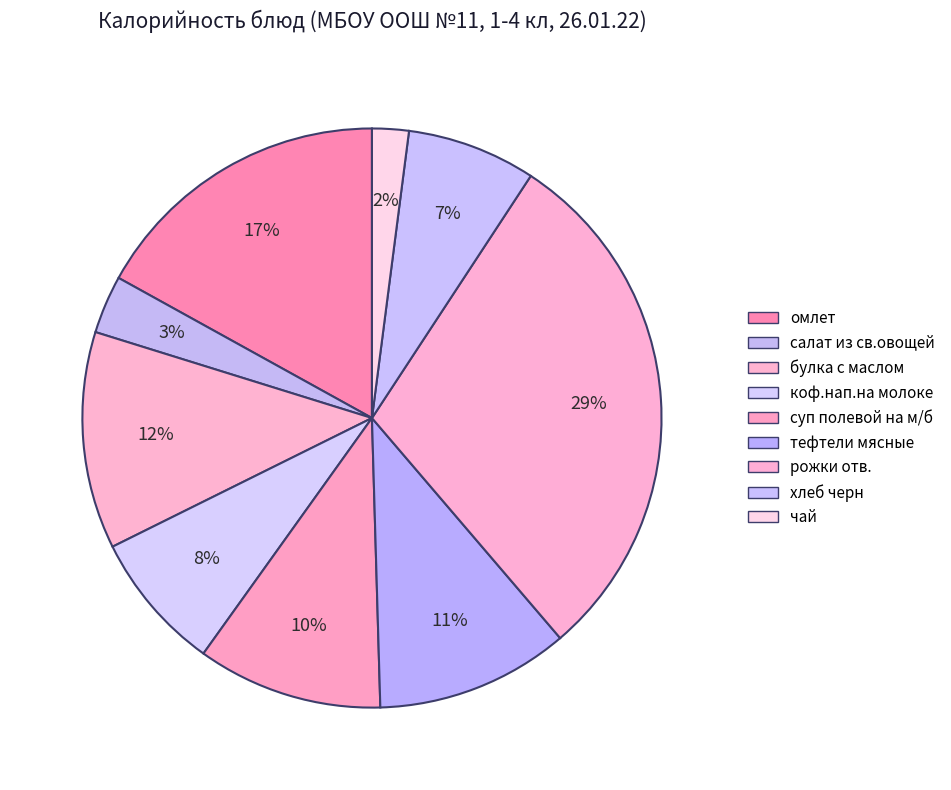

What portion of the pie excludes чай?

98.0%